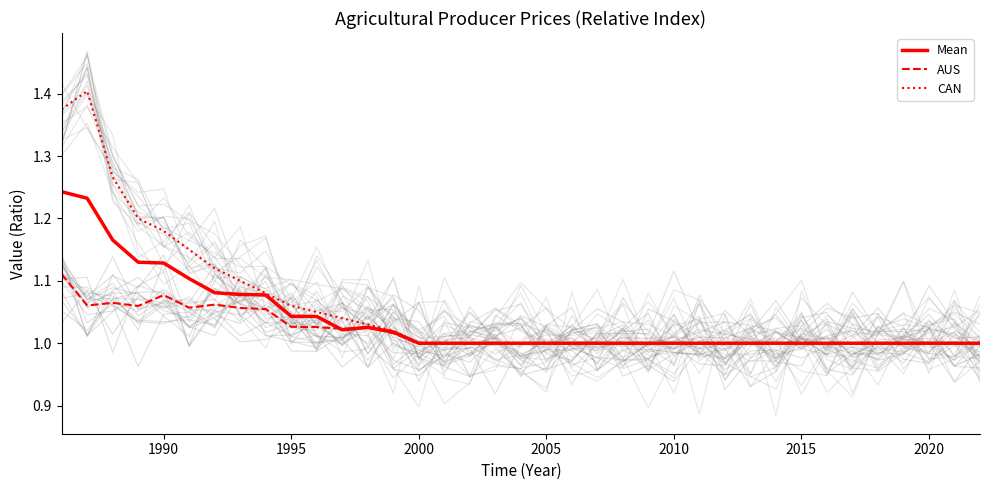

Is the value of CAN at 2020 greater than the value of Mean at 2020?

Yes